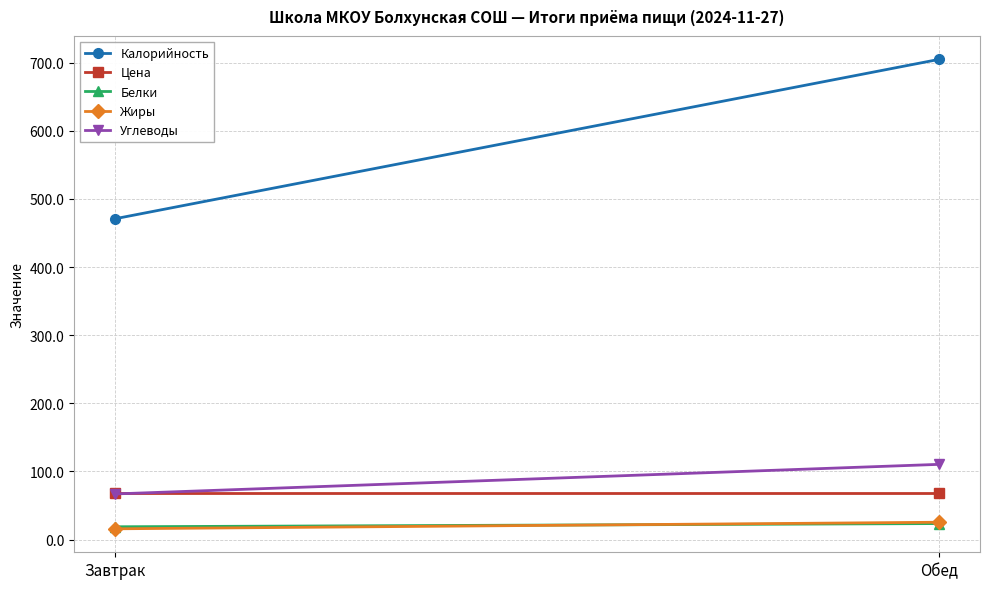

What are all the series names shown in the legend?

Калорийность, Цена, Белки, Жиры, Углеводы